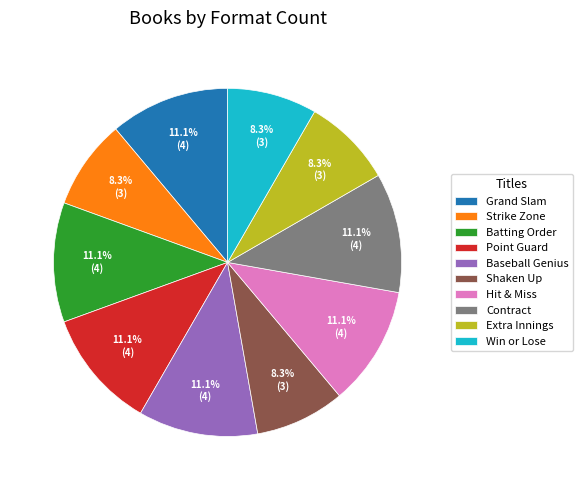

Does Extra Innings represent more than half of the total?

No